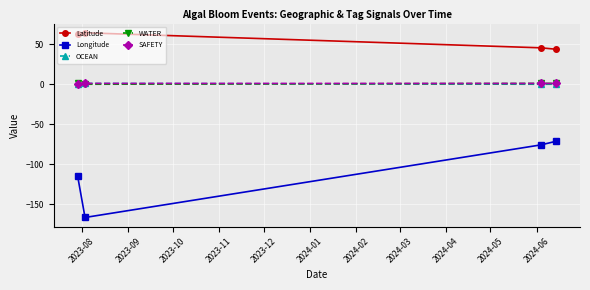

What is the maximum value shown in the chart?

64.3